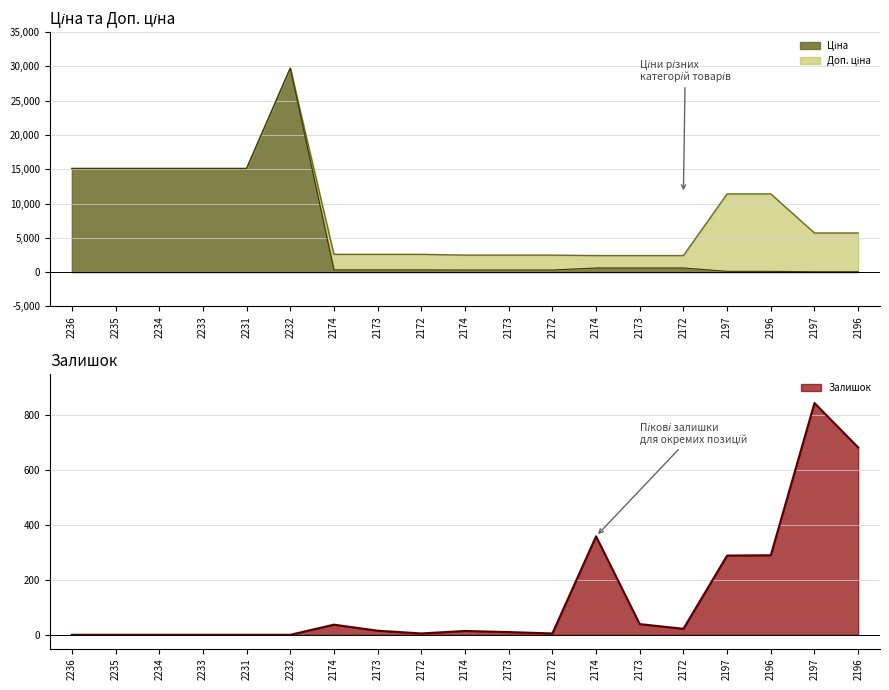

True or false: Ціна and Доп. ціна cross at least once.

False